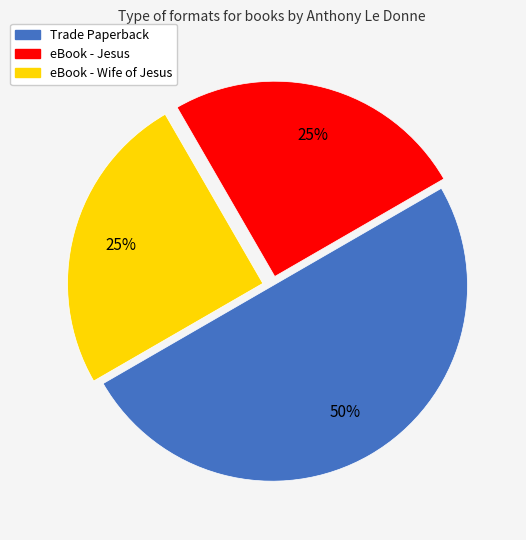

The eBook - Wife of Jesus slice represents 18% of the pie. True or false?

False